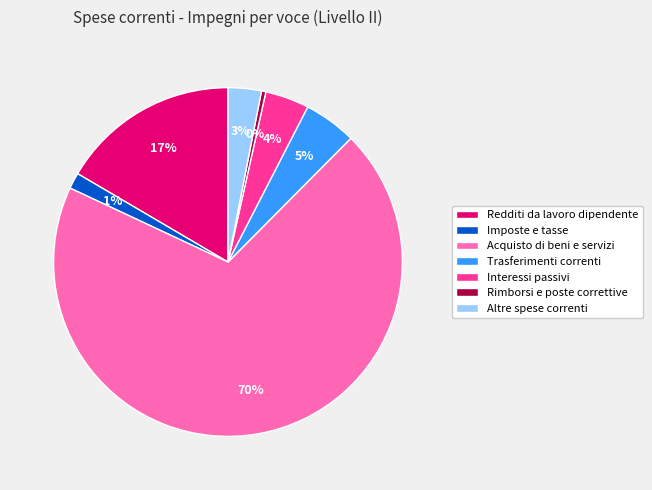

To the nearest percent, what percentage of the pie is Trasferimenti correnti?

5%